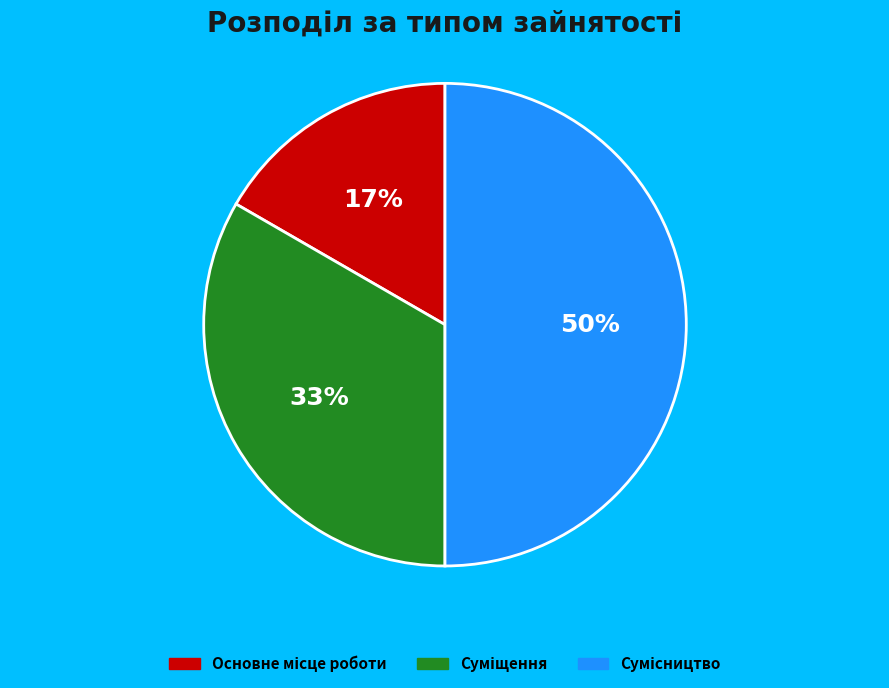

To the nearest percent, what is the difference between the largest and smallest slice percentages?

33%